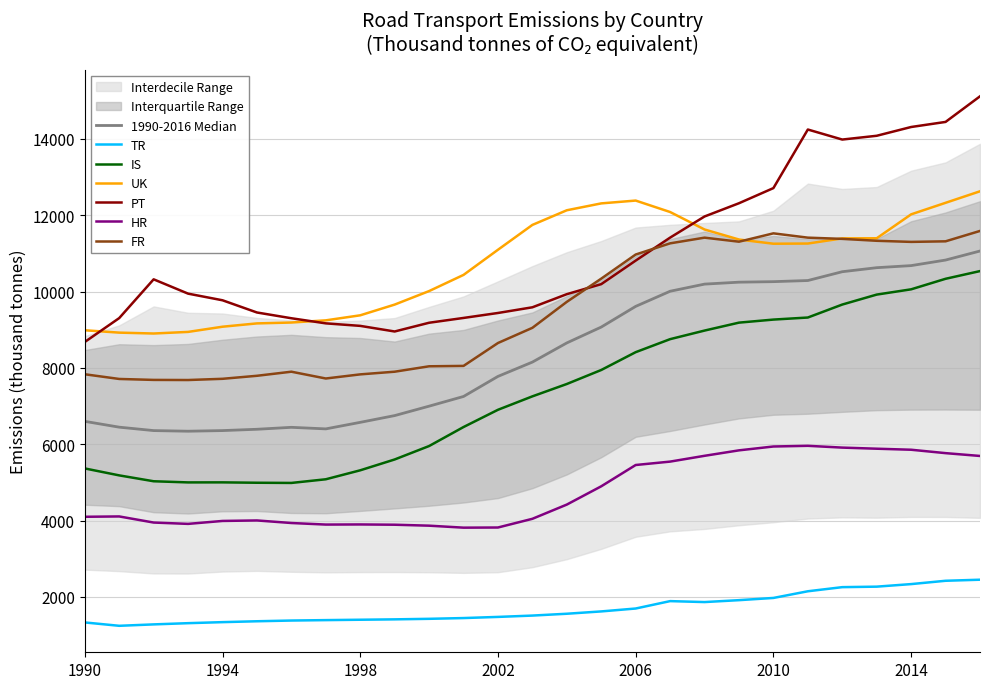

What is the difference between the maximum and minimum values in the FR series?

3907.0